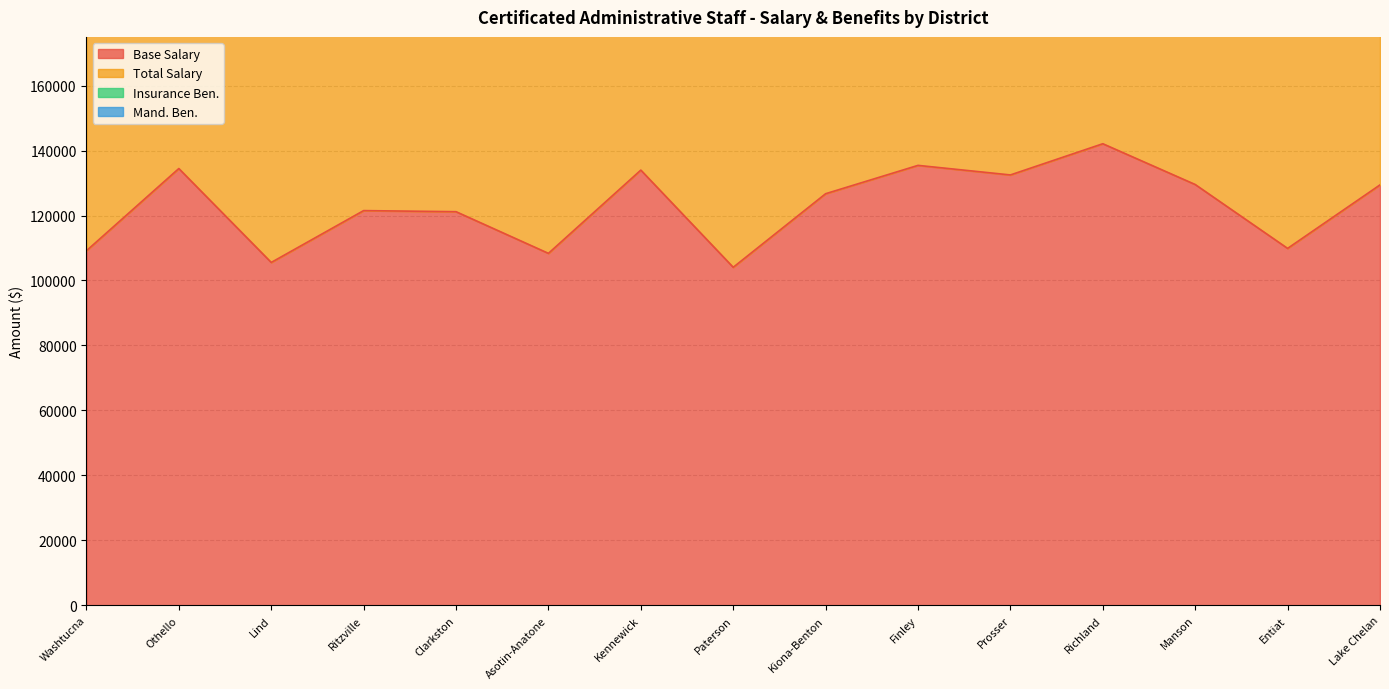

What is the label of the 9th point from the right?

Kennewick